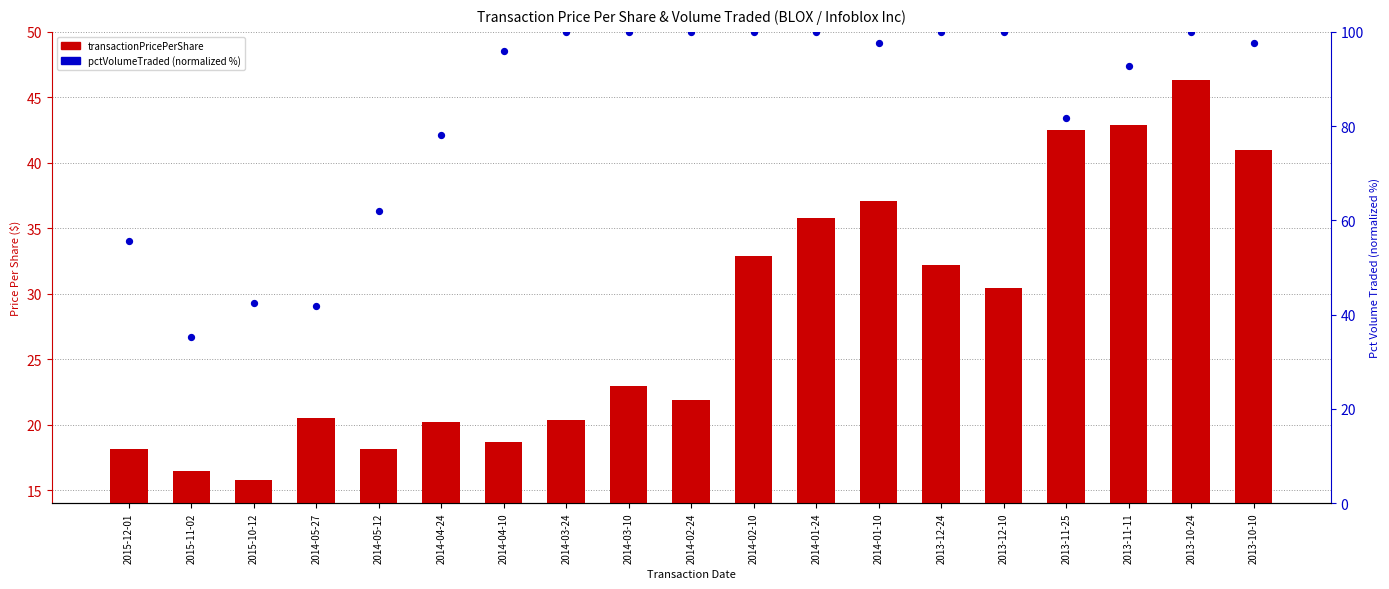

What is the total value across all series at 2014-04-24?

98.3